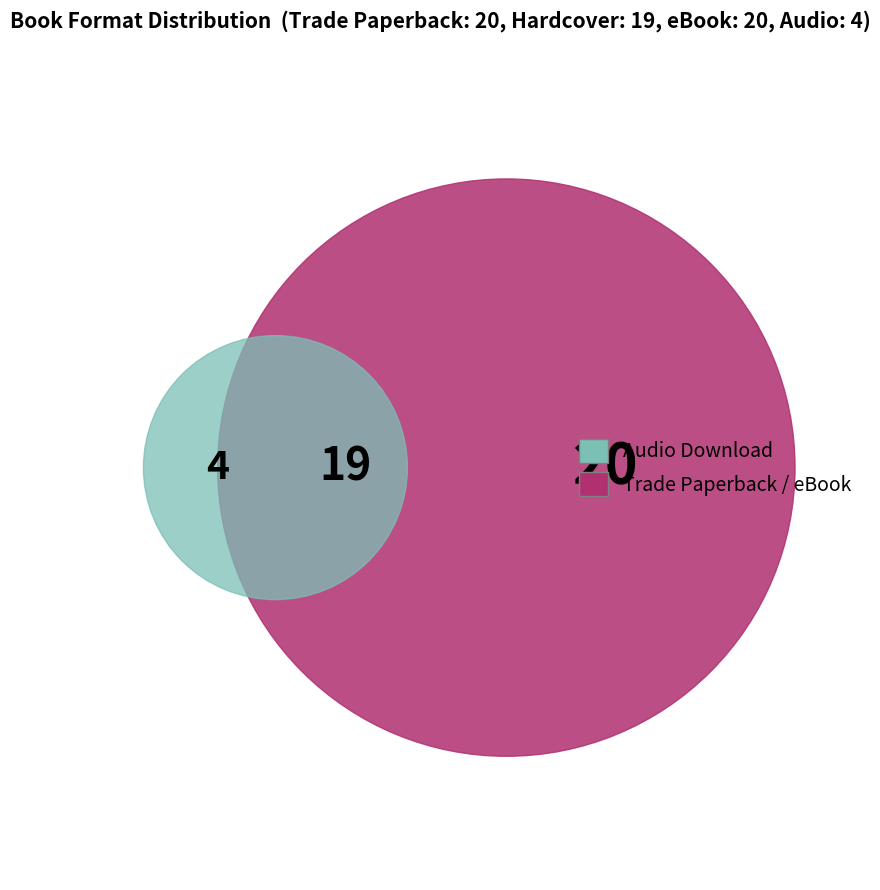

What percentage is the Hardcover slice, to the nearest percent?

30%